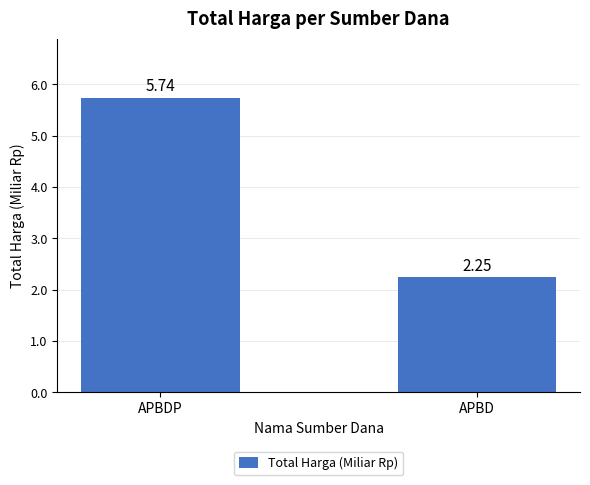

At which label does the data first exceed 5?

APBDP